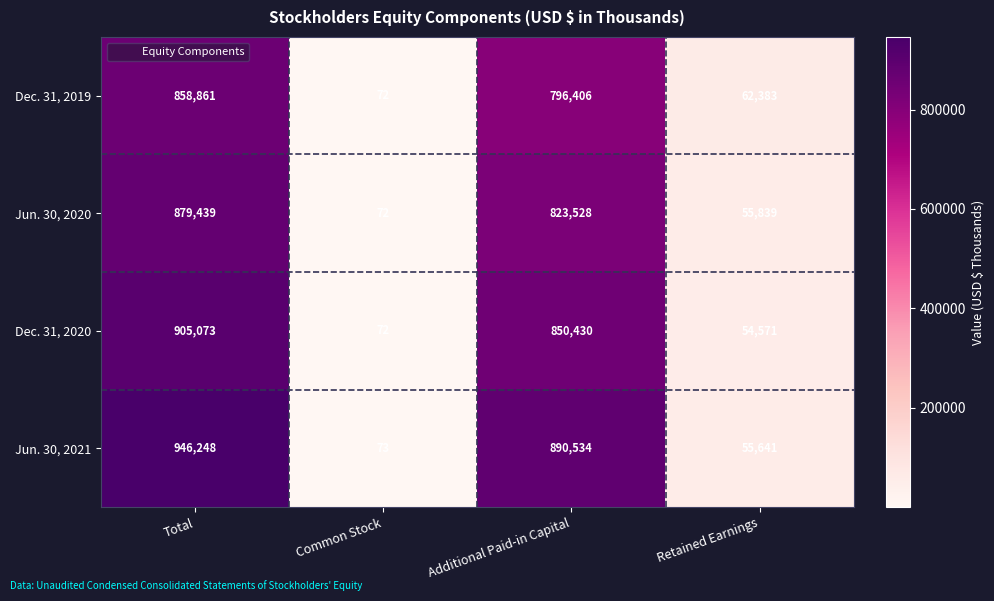

What is the minimum value for Dec. 31, 2019?

72